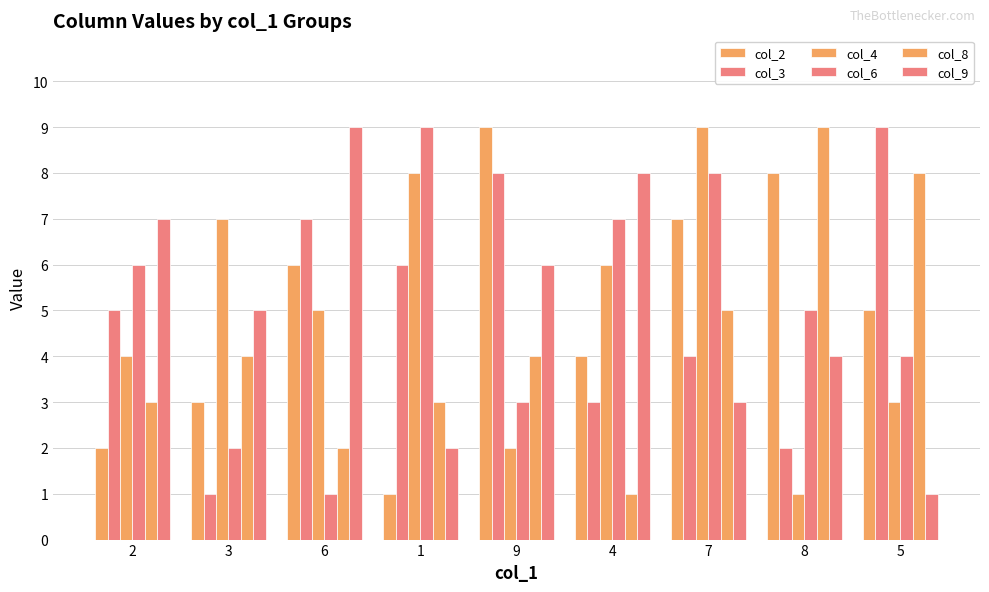

Which series has the largest total across all categories?

col_2